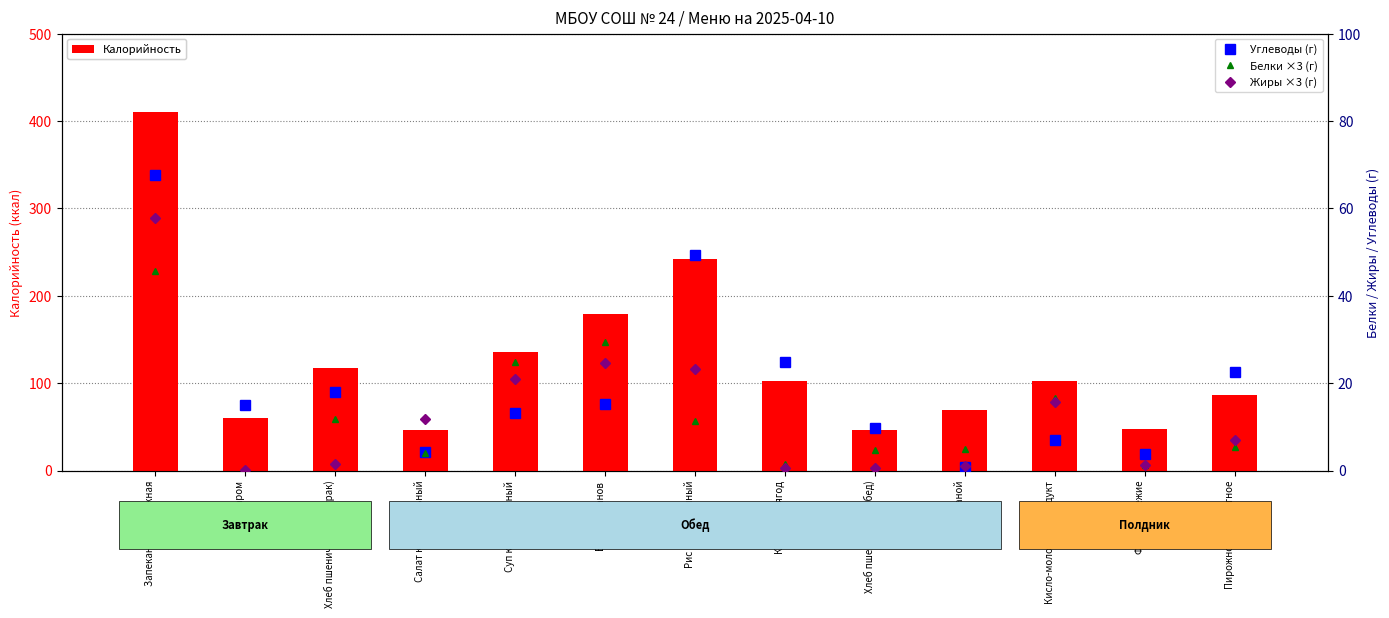

Reading right to left, list all the values displayed in this chart.

Калорийность: Пирожное Бисквитное=86.0	Фрукты свежие=47.0	Кисло-молочный продукт=102.0	Хлеб ржаной=69.0	Хлеб пшеничный (обед)=46.8	Компот из ягод=102.9	Рис припущенный=242.0	Бефстроганов=179.4	Суп картофельный=135.6	Салат картофельный=46.8	Хлеб пшеничный (завтрак)=116.9	Чай с сахаром=60.0	Запеканка творожная=410.6
Углеводы (г): Пирожное Бисквитное=22.6	Фрукты свежие=3.8	Кисло-молочный продукт=7.1	Хлеб ржаной=0.7	Хлеб пшеничный (обед)=9.7	Компот из ягод=24.8	Рис припущенный=49.3	Бефстроганов=15.3	Суп картофельный=13.1	Салат картофельный=4.3	Хлеб пшеничный (завтрак)=18.1	Чай с сахаром=15.0	Запеканка творожная=67.7
Белки ×3 (г): Пирожное Бисквитное=5.4	Фрукты свежие=1.2	Кисло-молочный продукт=16.5	Хлеб ржаной=5.0	Хлеб пшеничный (обед)=4.7	Компот из ягод=1.6	Рис припущенный=11.3	Бефстроганов=29.4	Суп картофельный=24.8	Салат картофельный=4.0	Хлеб пшеничный (завтрак)=11.9	Чай с сахаром=0.2	Запеканка творожная=45.7
Жиры ×3 (г): Пирожное Бисквитное=6.9	Фрукты свежие=1.2	Кисло-молочный продукт=15.6	Хлеб ржаной=1.0	Хлеб пшеничный (обед)=0.6	Компот из ягод=0.5	Рис припущенный=23.3	Бефстроганов=24.6	Суп картофельный=21.0	Салат картофельный=11.9	Хлеб пшеничный (завтрак)=1.5	Чай с сахаром=0.1	Запеканка творожная=57.7